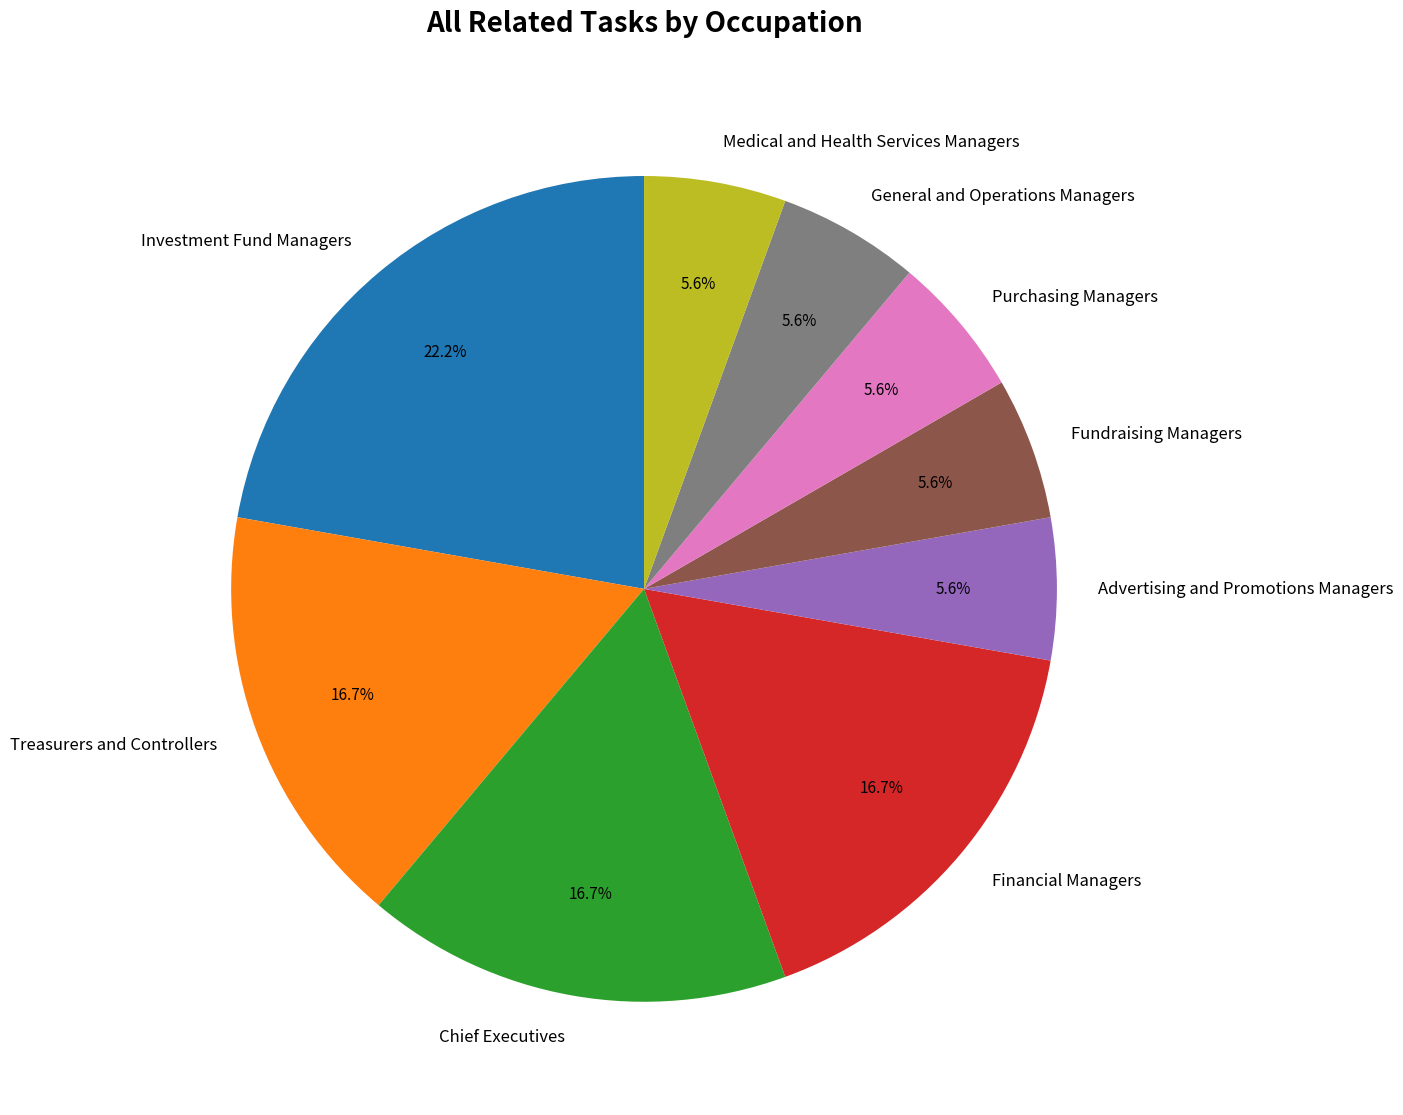

Count the number of slices in the pie.

9